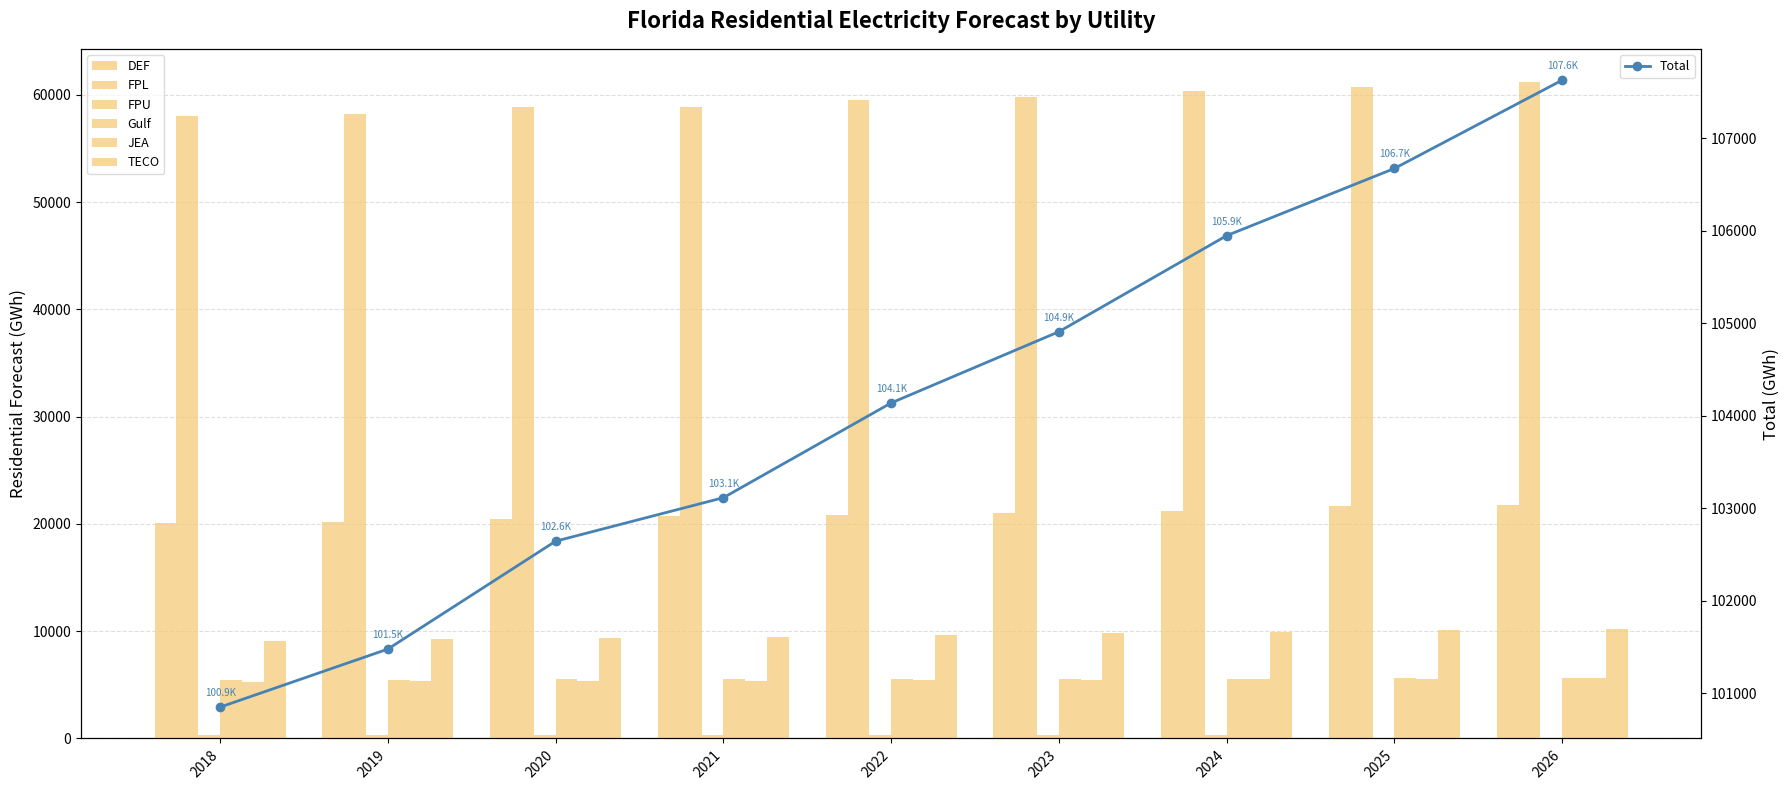

How many values in the Gulf series exceed 5572?

5